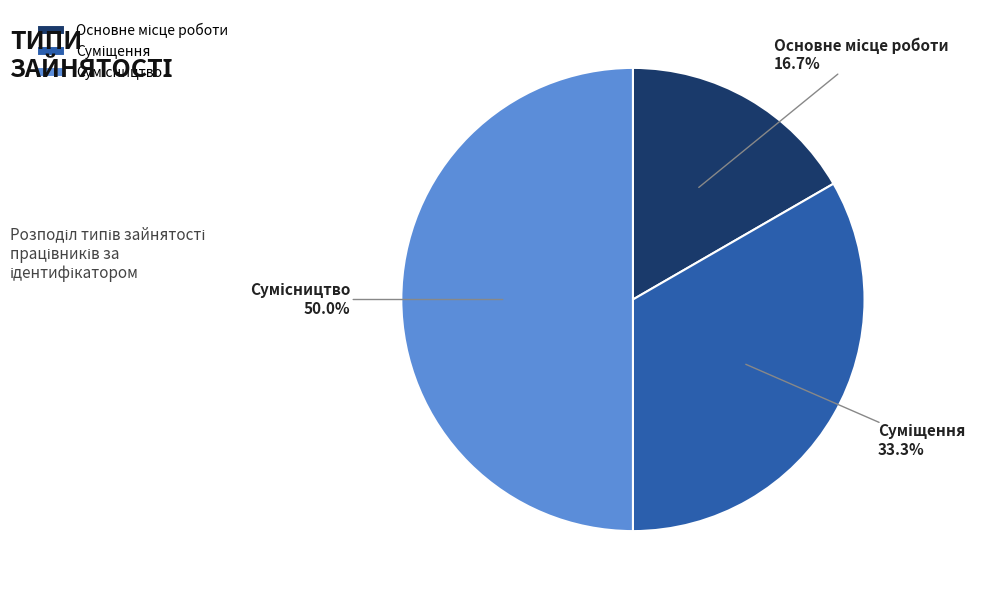

Count the number of slices in the pie.

3